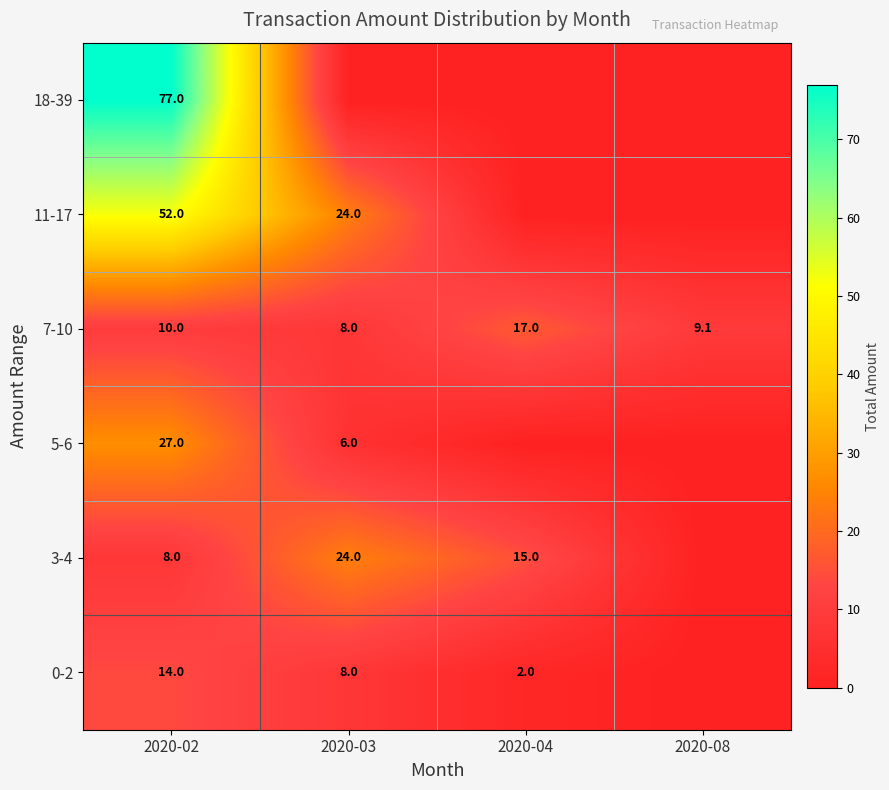

Is the value of 0-2 at 2020-02 greater than the value of 3-4 at 2020-04?

No